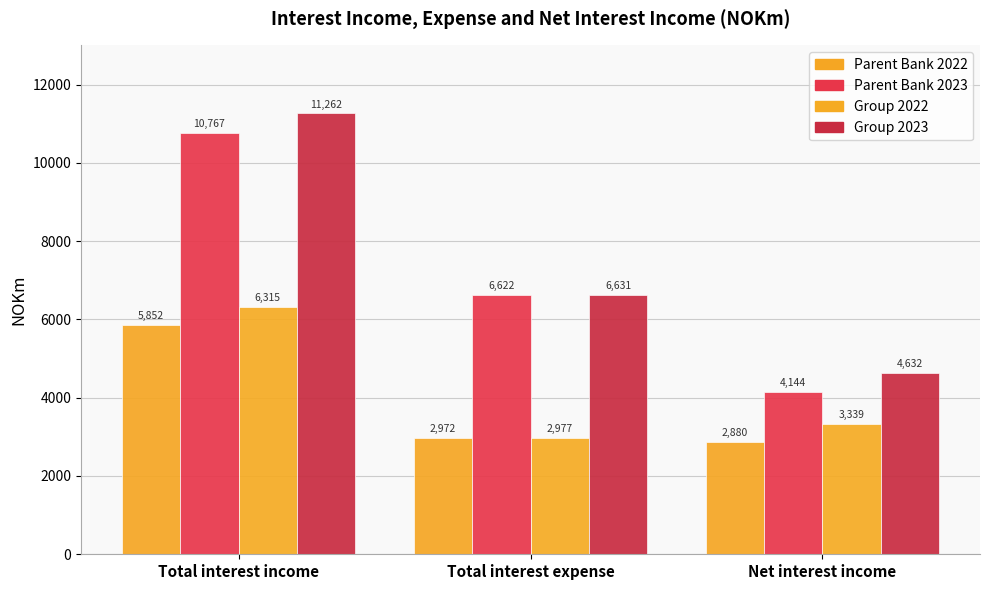

What is the difference between the maximum and second lowest values in the Parent Bank 2023 series?

4145